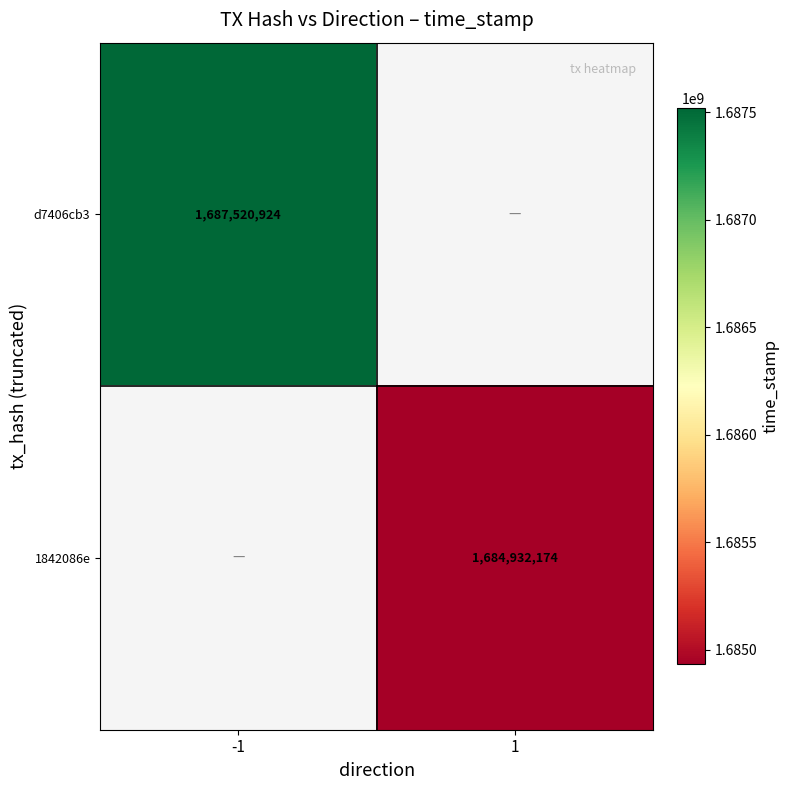

Which label corresponds to the largest value in the chart?

-1